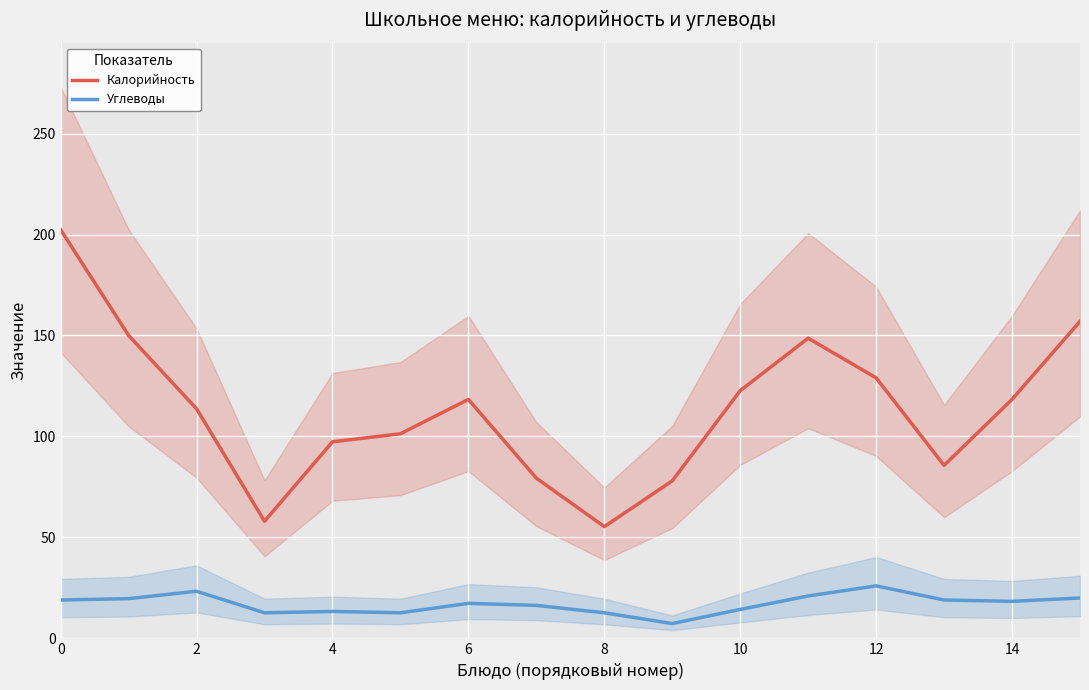

What is the maximum value for Калорийность?

202.3